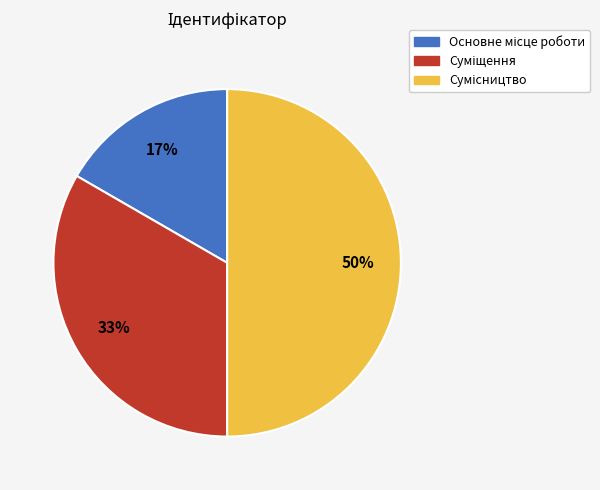

How many segments does this pie chart have?

3